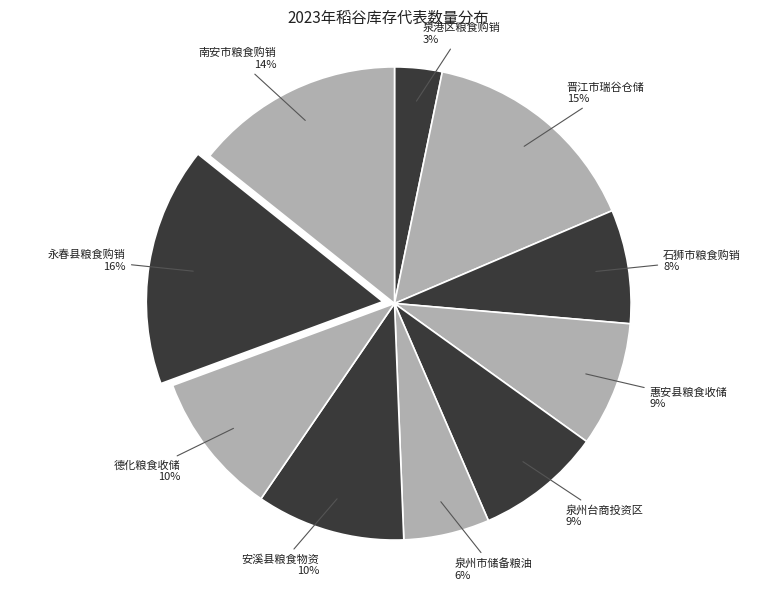

To the nearest percent, what is the combined percentage of 德化粮食收储 and 永春县粮食购销?

26%